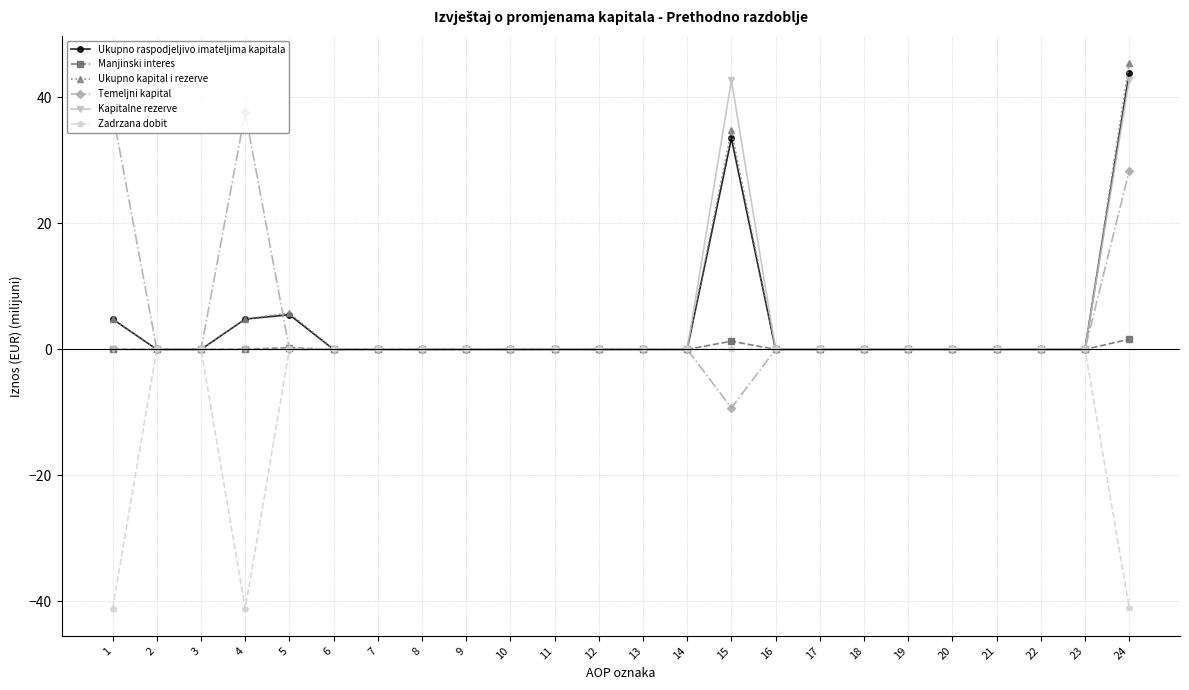

True or false: Manjinski interes has more than 1 interior local peaks.

True